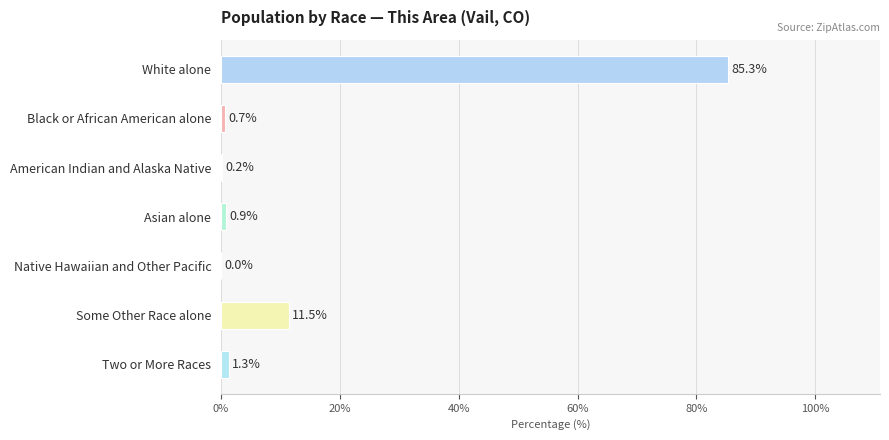

Which label corresponds to the largest value in the chart?

White alone